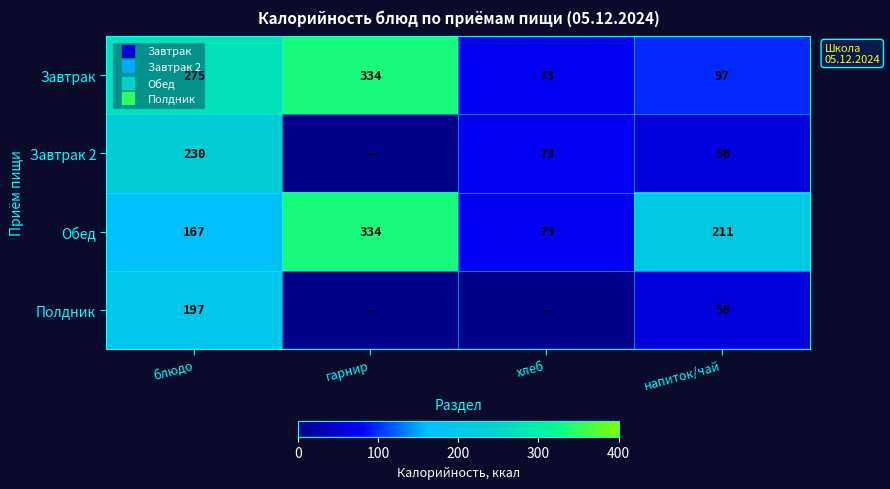

True or false: Обед has a value of 360.6 at напиток/чай.

False